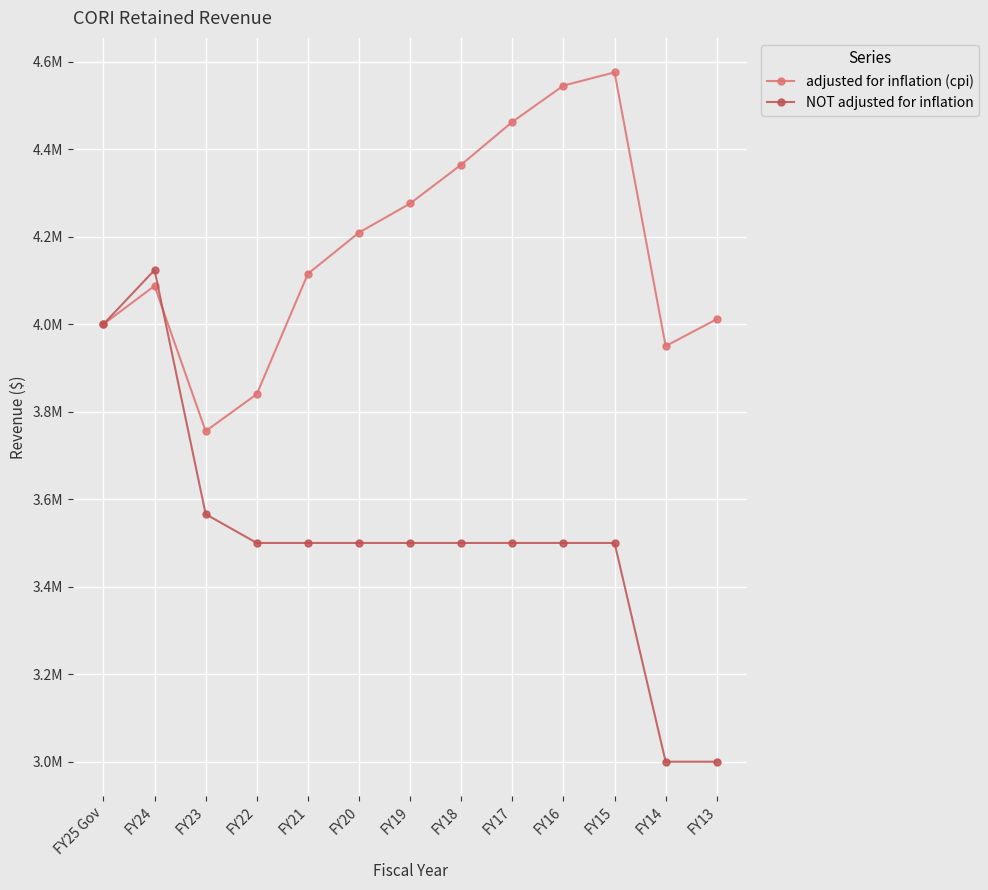

At which label is NOT adjusted for inflation closest to 3561876?

FY23